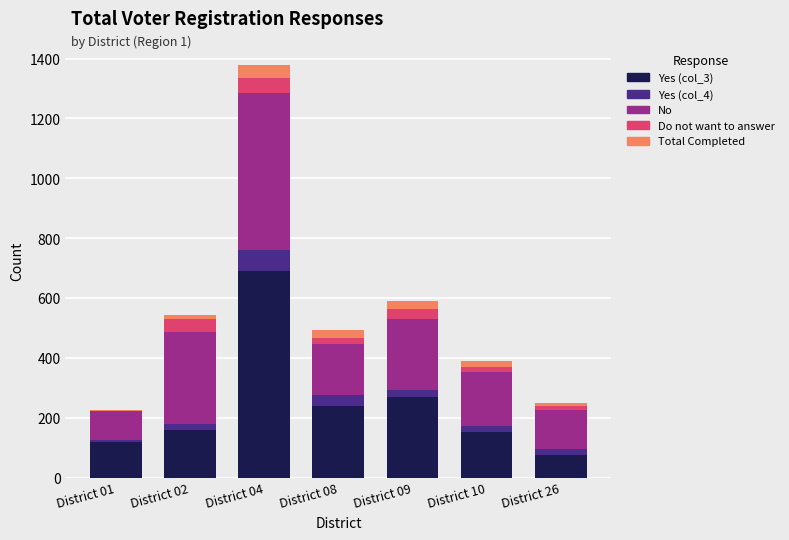

True or false: Yes (col_3) has a value of 689 at District 04.

True